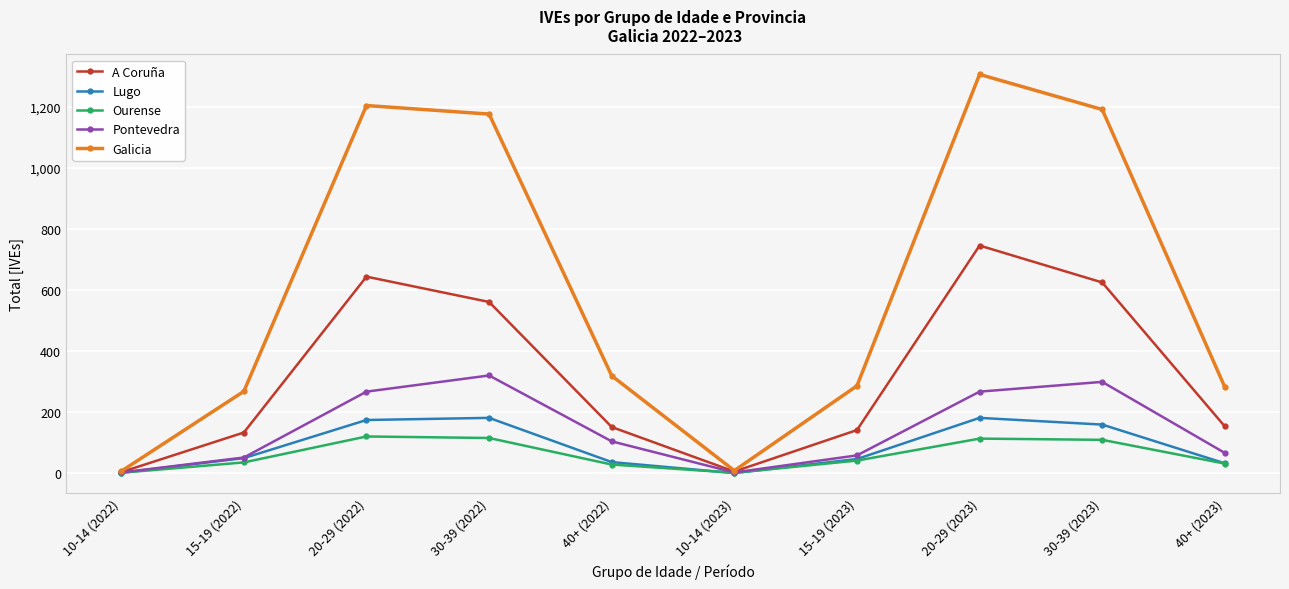

What is the difference between the maximum and minimum values in the Galicia series?

1301